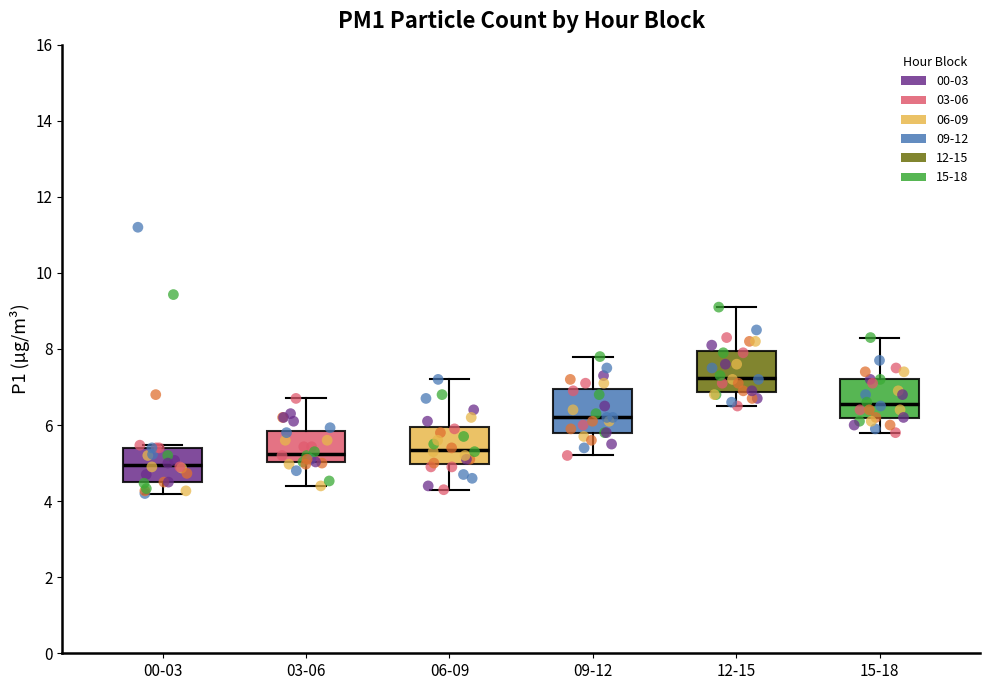

Reading left to right, read every box against the y-axis: the position of its median line, the range the box covers, and the ends of its whiskers. The values are not printed on the chart, so give them approximately, as read against the axis.

00-03: median 5.0, box 4.6 to 5.4, whiskers 4.2 to 5.4 (just above the box's upper edge)
03-06: median 5.2, box 5.0 to 5.8, whiskers 4.4 to 6.8
06-09: median 5.4, box 5.0 to 6.0, whiskers 4.4 to 7.2
09-12: median 6.2, box 5.8 to 7.0, whiskers 5.2 to 7.8
12-15: median 7.2, box 6.8 to 8.0, whiskers 6.6 to 9.2
15-18: median 6.6, box 6.2 to 7.2, whiskers 5.8 to 8.4